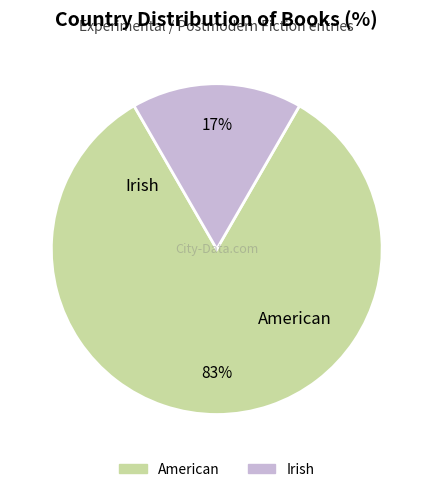

Between Irish and American, which is larger?

American